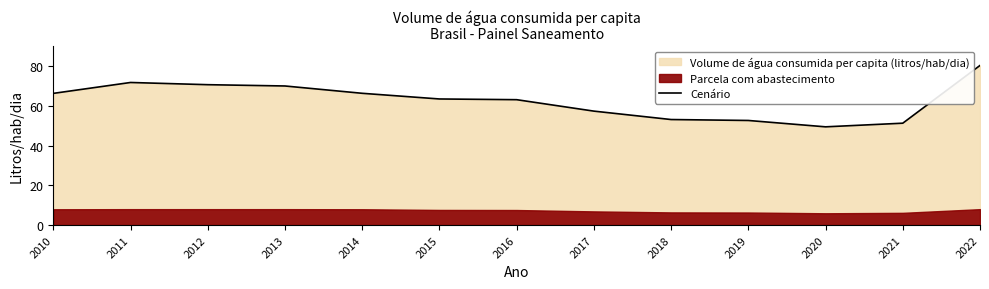

What is the minimum value shown in the chart?

49.4